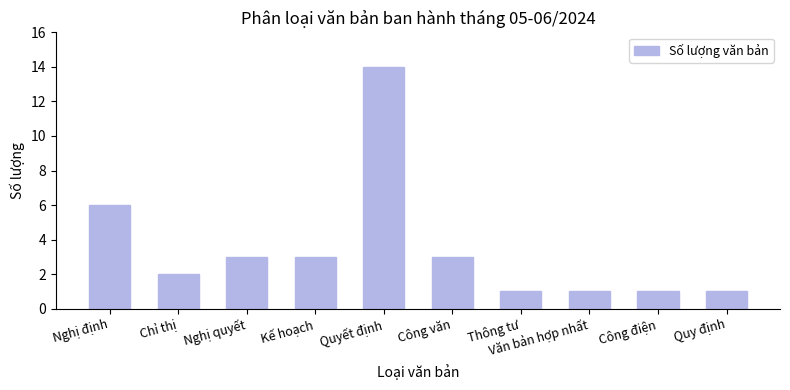

Where does the data first go above 3?

Nghị định